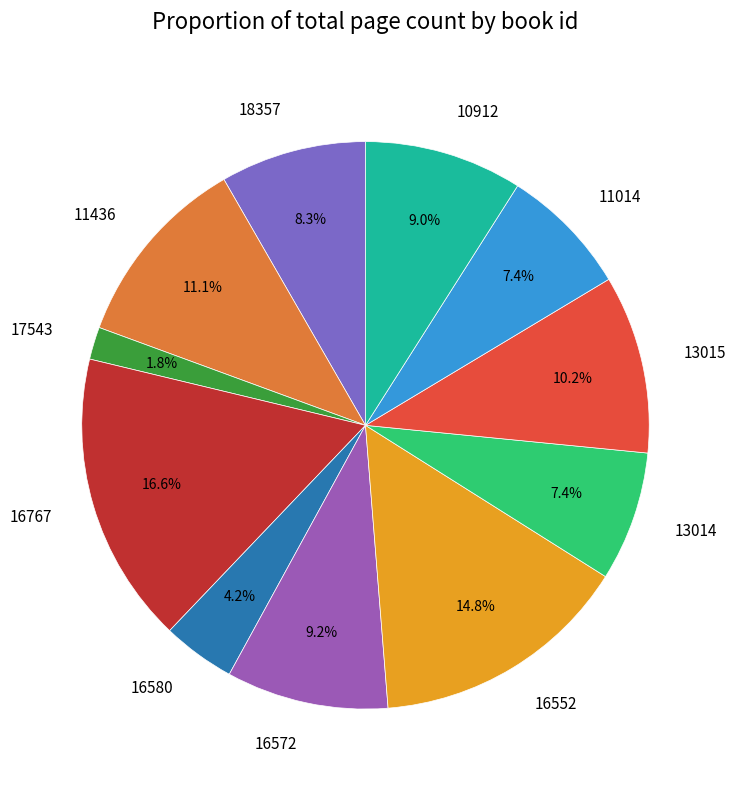

Is it true that 16552 is 10% of the pie?

False